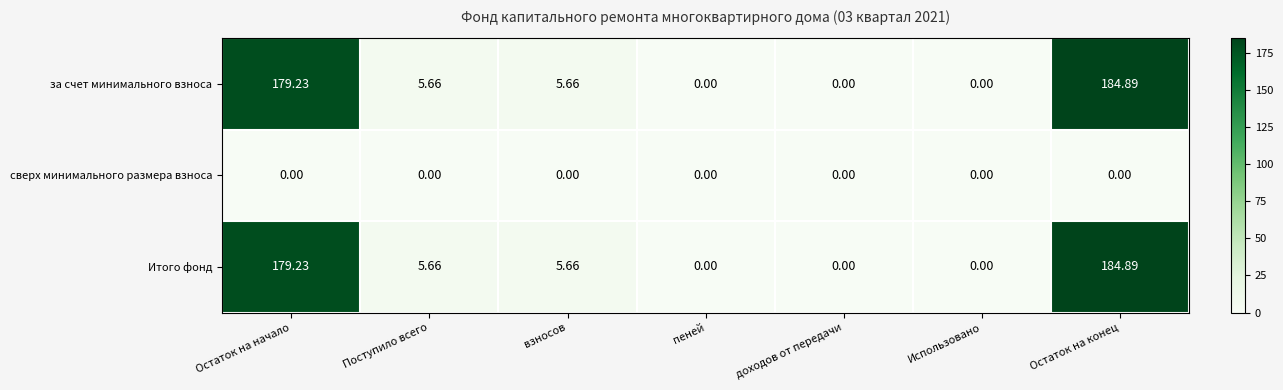

Count the number of data series in this chart.

3